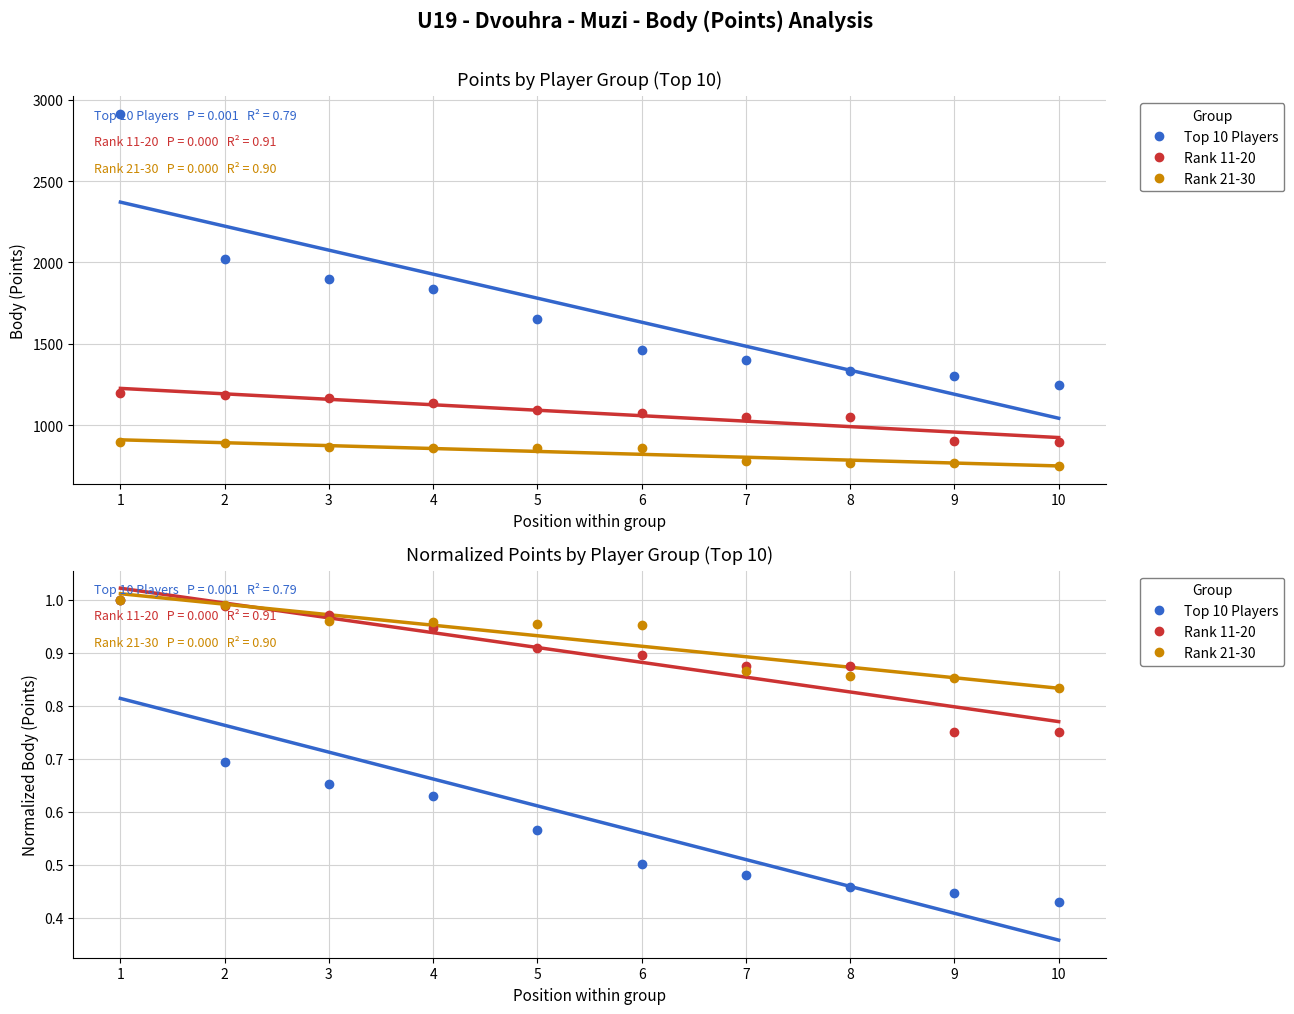

True or false: Top 10 Players and Rank 21-30 intersect in this chart.

False